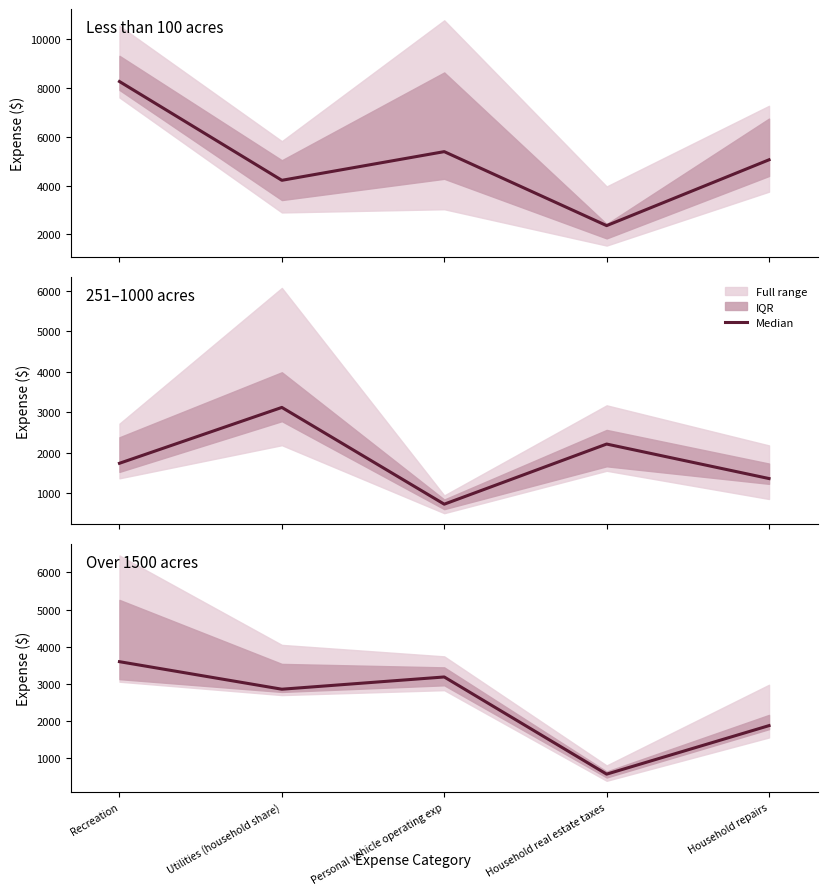

True or false: the data shows 3187.5 at Personal vehicle operating exp.

True